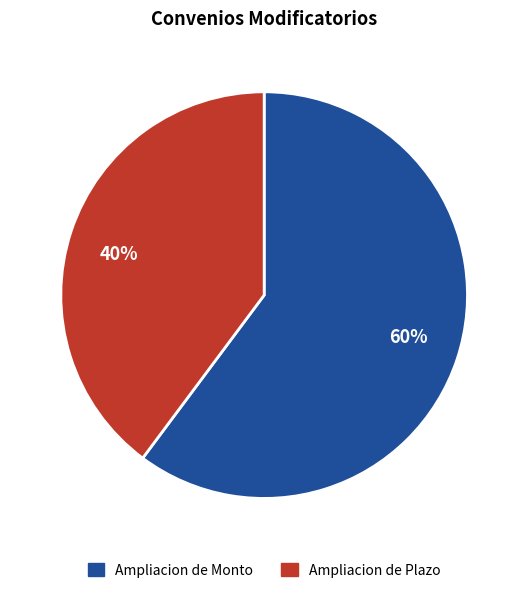

Between 60% and 40%, which is larger?

60%